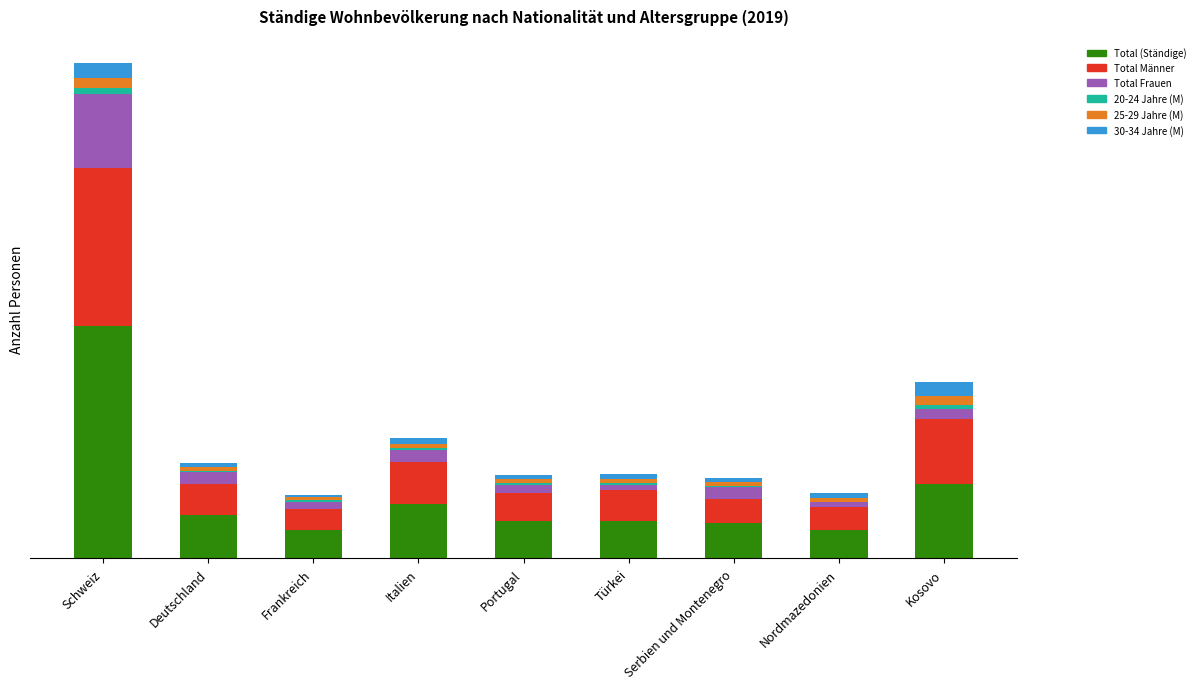

Is it true that 20-24 Jahre (M) equals 15 at Portugal?

False